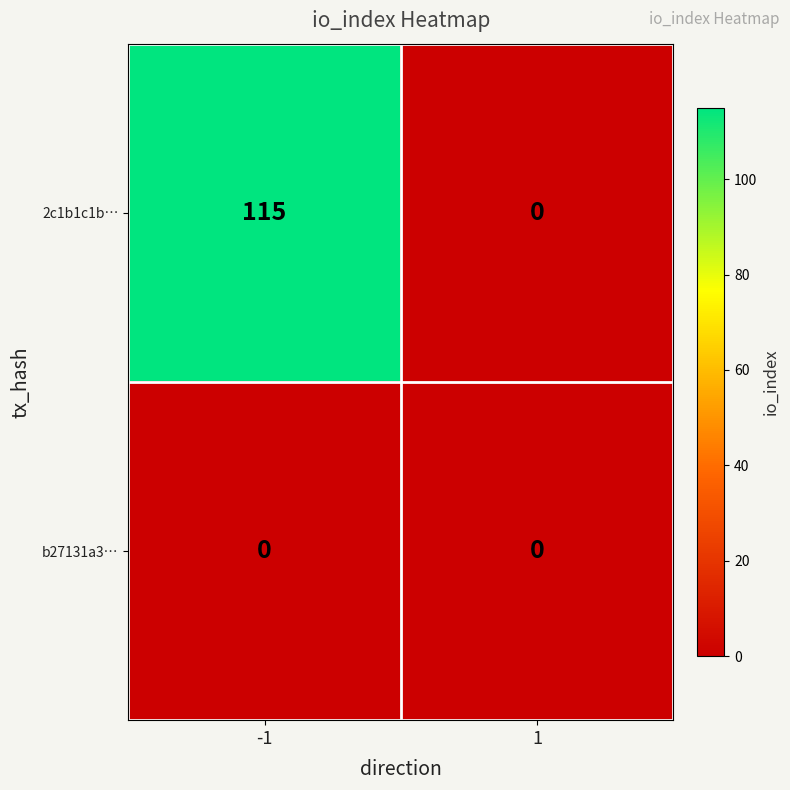

Read the 2c1b1c1b… value at -1, to the nearest 10.

120